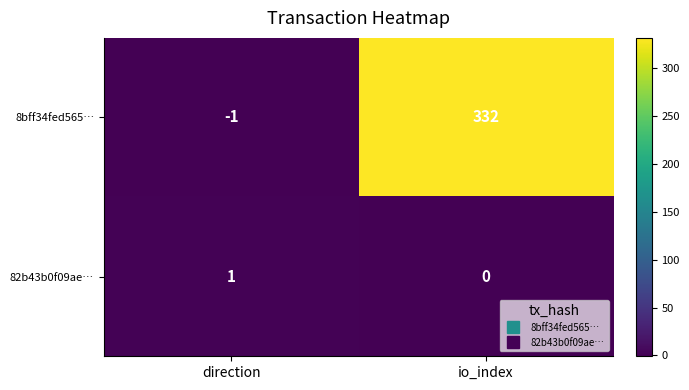

At which category is the sum across all series the highest?

io_index